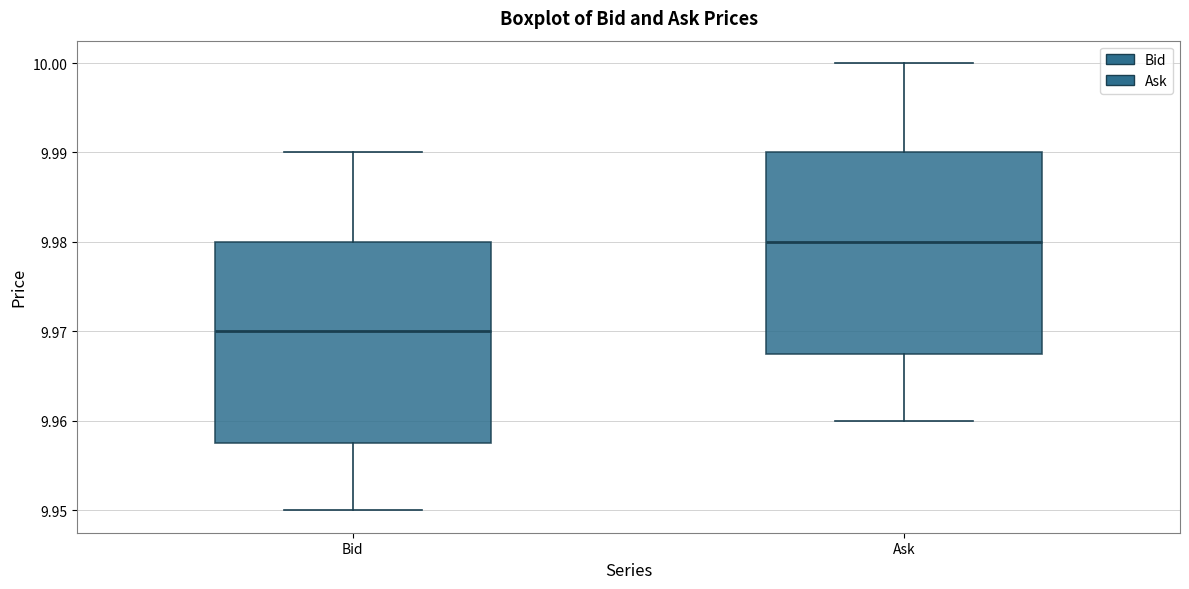

Where does the upper whisker of the box for Ask end on the y-axis? The values are not printed on the chart, so give them approximately, as read against the axis.

10.000